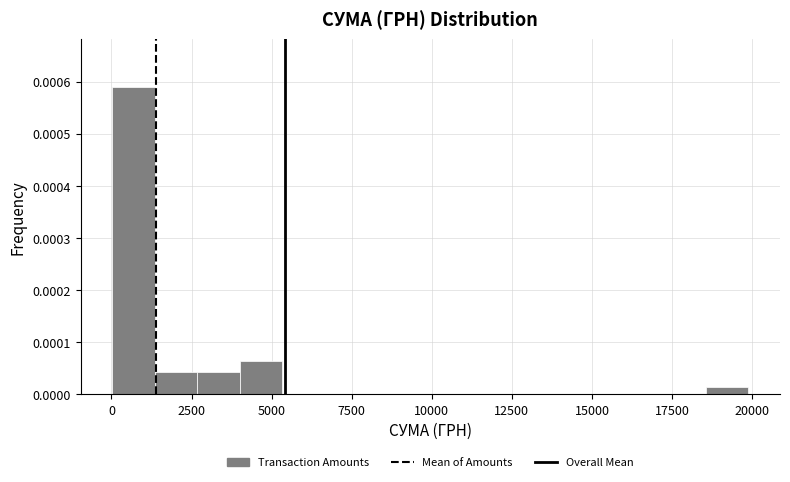

Read against the x-axis, roughly where is the centre of the tallest bar?

500